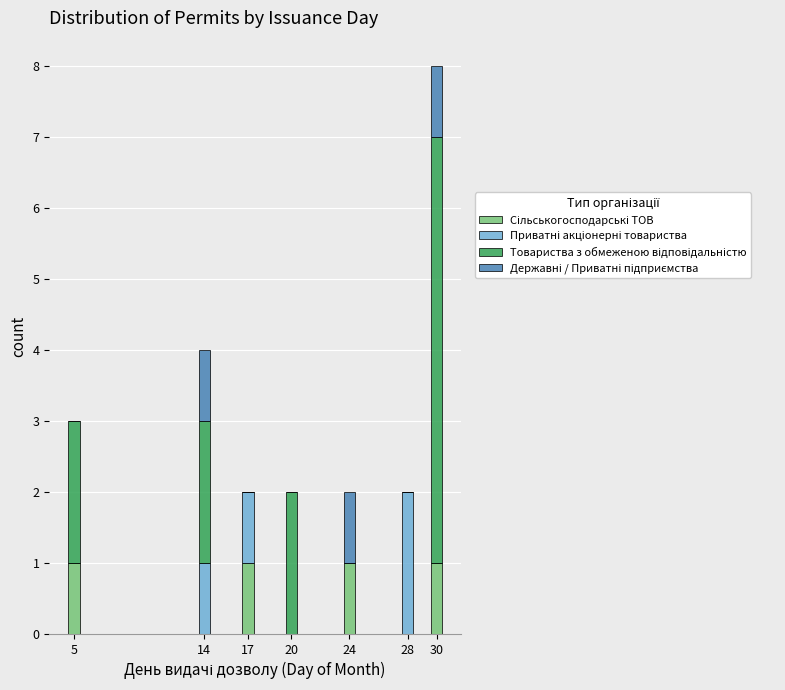

At which category is the sum across all series the highest?

30